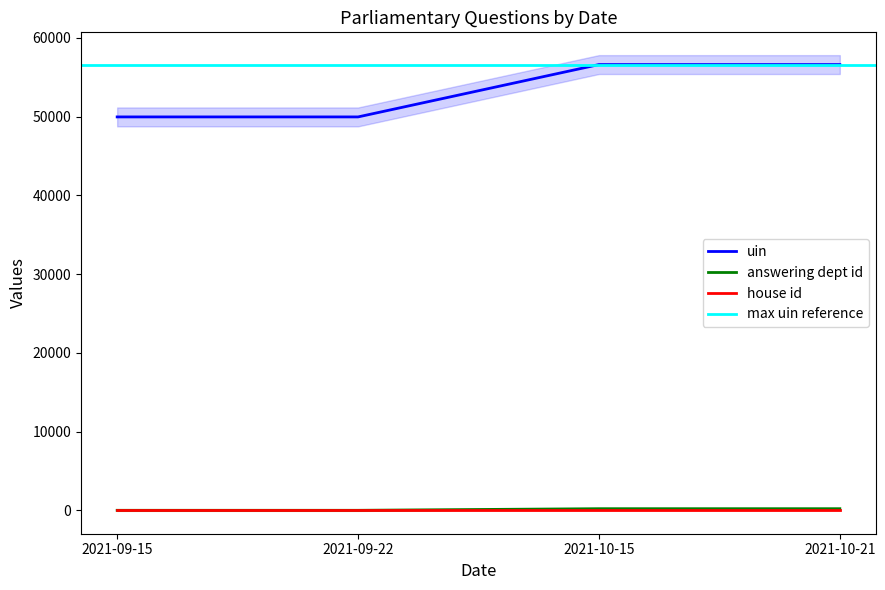

The answering dept id series shows 7 at 2021-09-15. True or false?

True